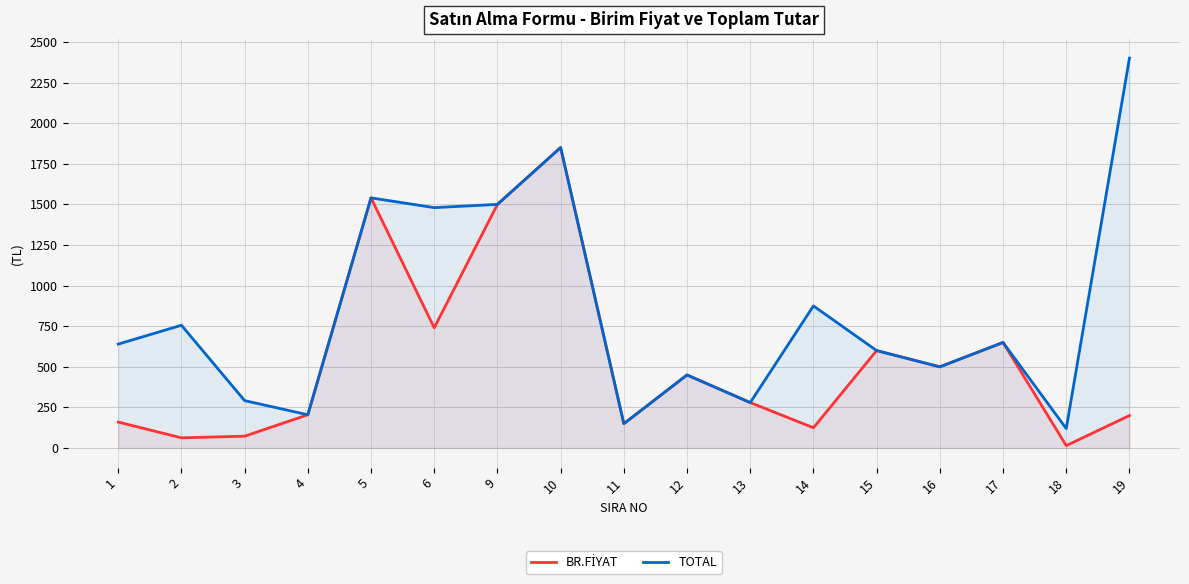

True or false: BR.FİYAT and TOTAL intersect in this chart.

False